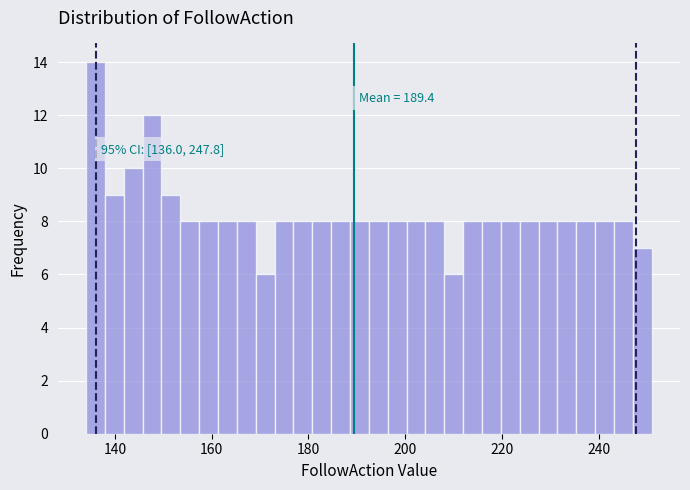

Around what value on the x-axis is the tallest bar? Give the approximate position of its centre, as read against the axis.

136